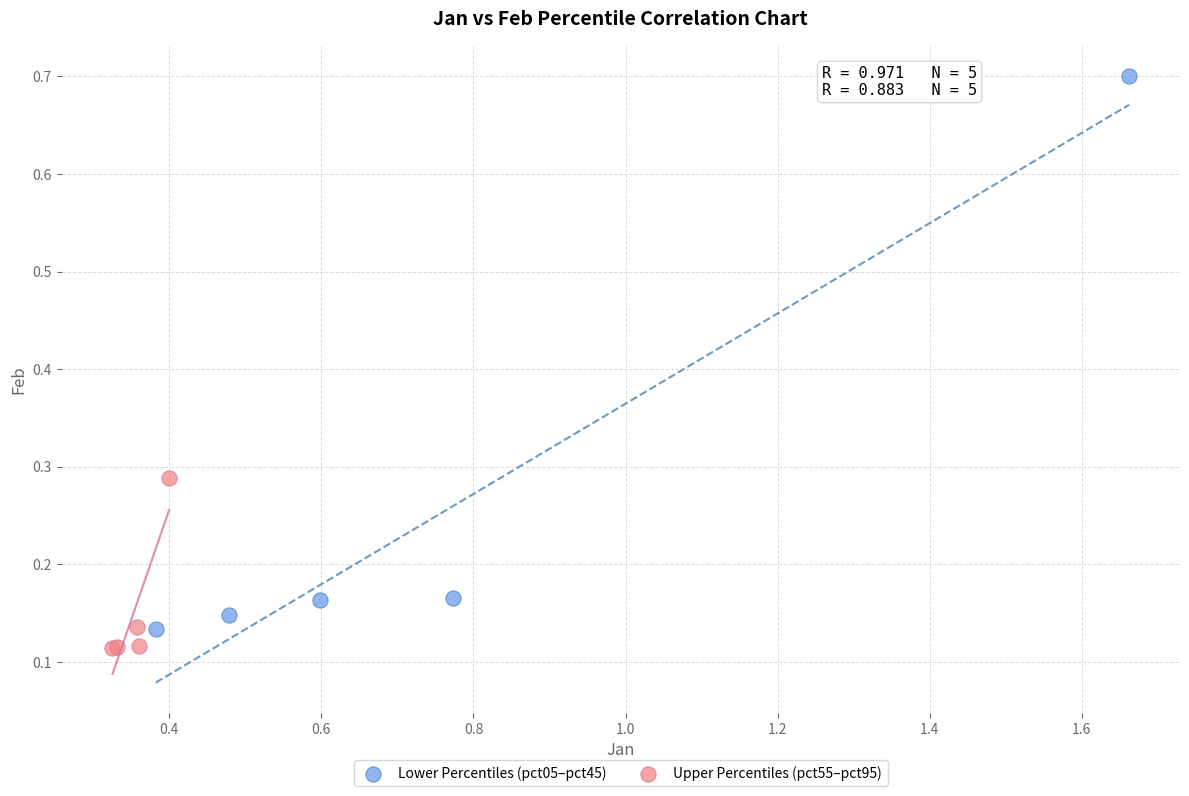

Which series reaches the maximum Y coordinate?

Lower Percentiles (pct05–pct45)